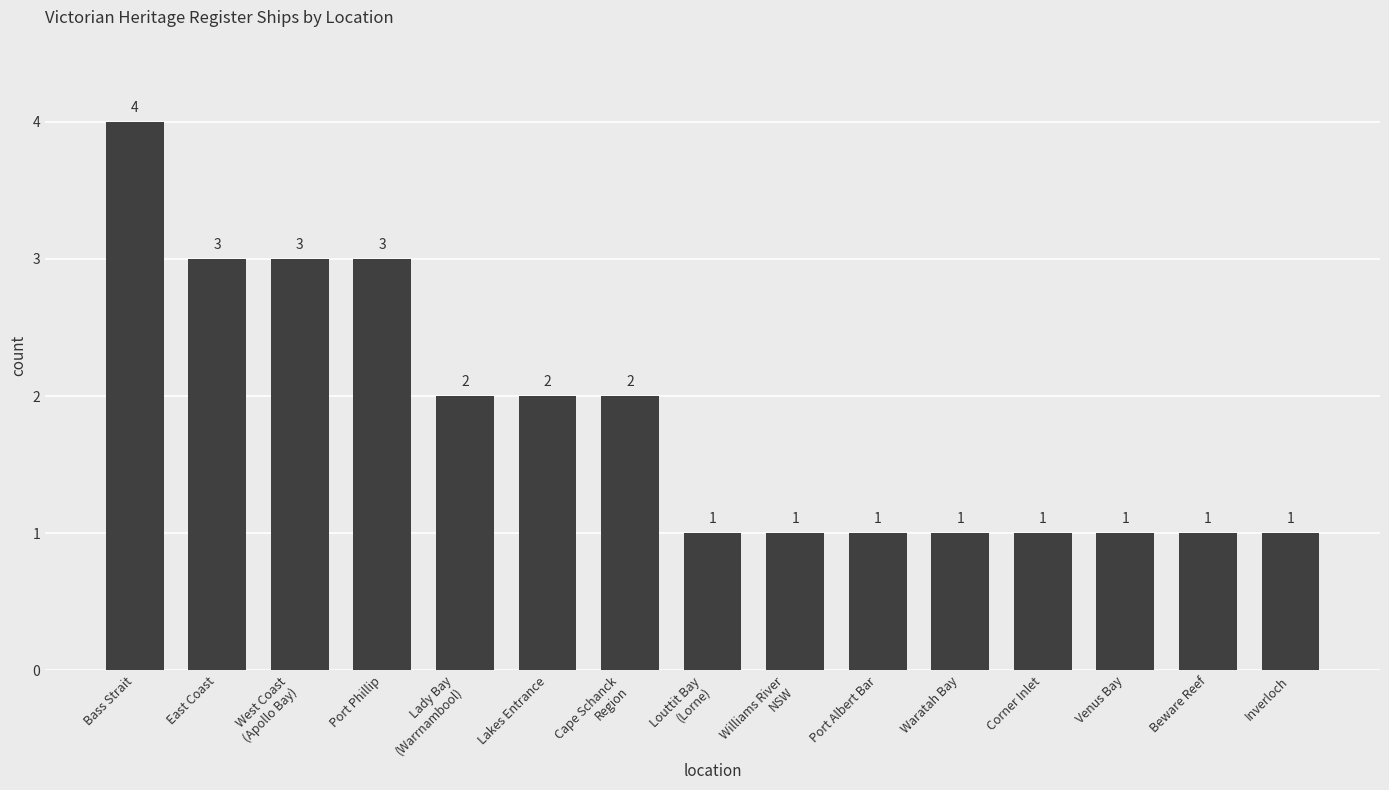

How many values are between 1 and 3?

14